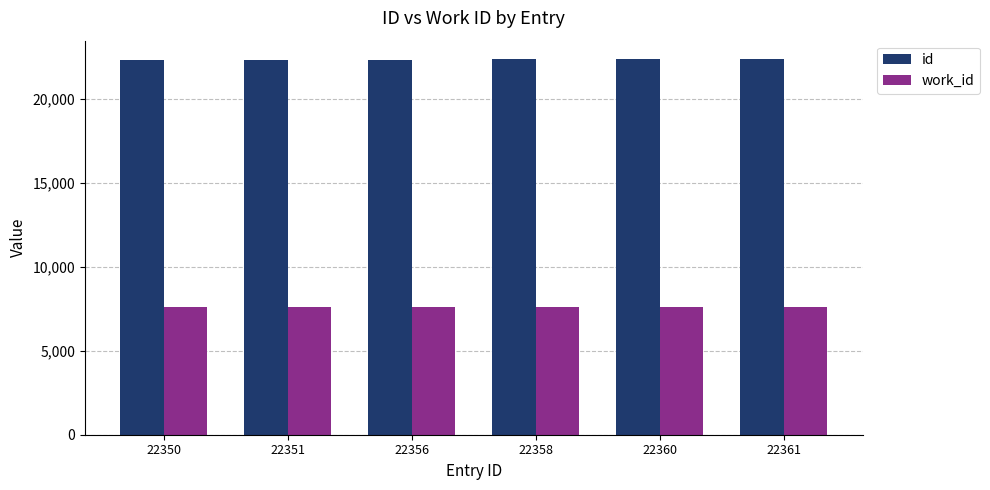

At how many categories does at least one series exceed 14227?

6